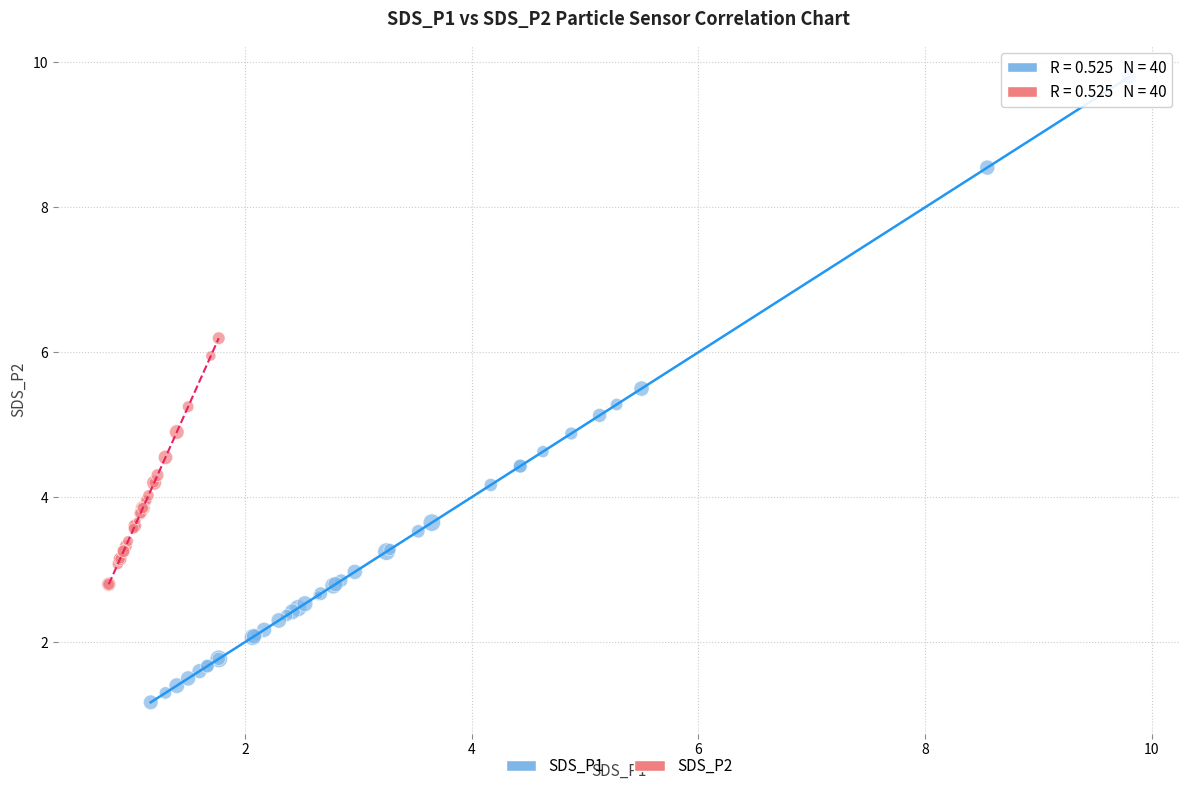

Which series reaches the maximum Y coordinate?

SDS_P1